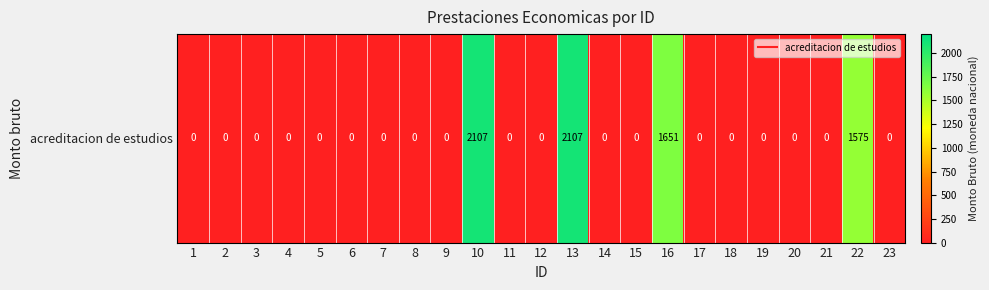

True or false: the data shows 0.0 at 23.

True